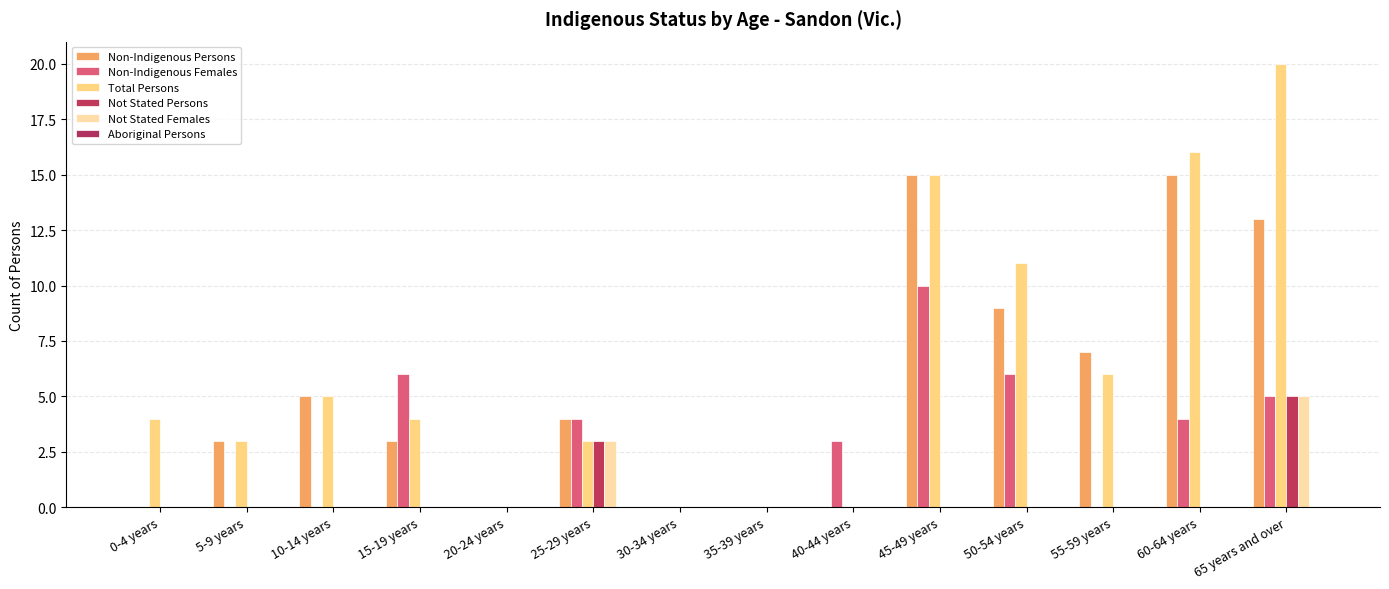

At which category is the sum across all series the highest?

65 years and over